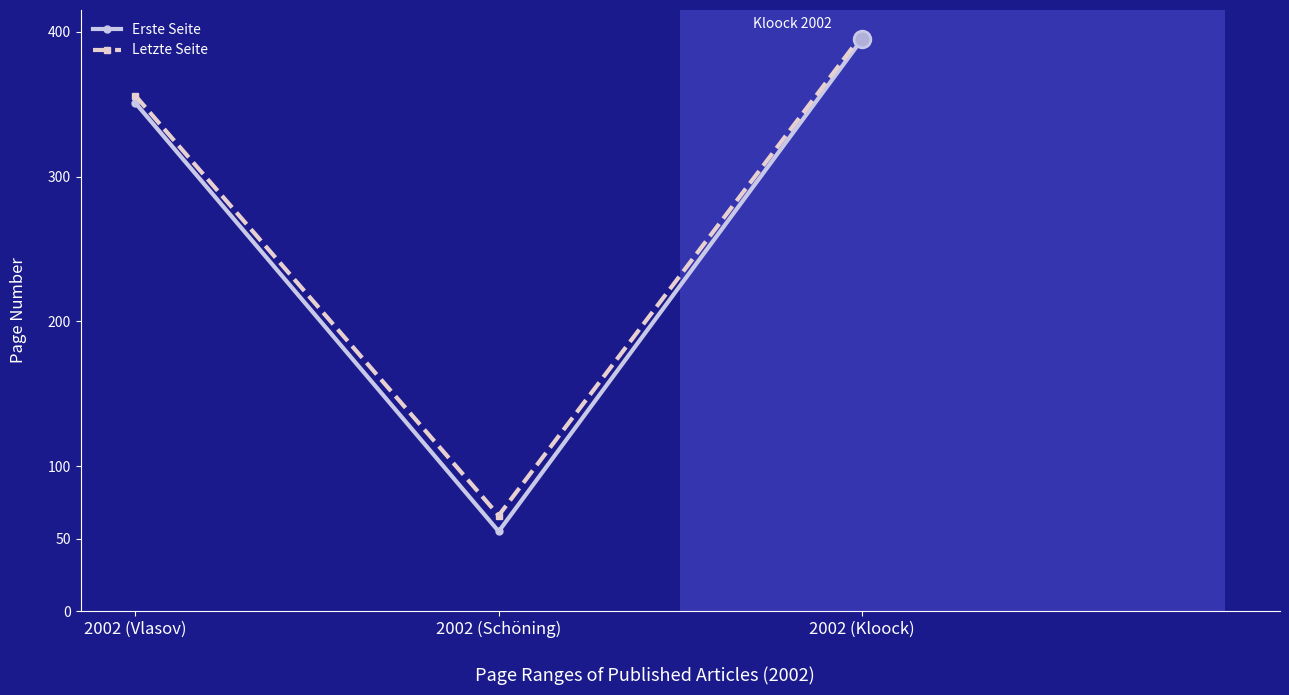

What is the total value across all series at 2002 (Kloock)?

793